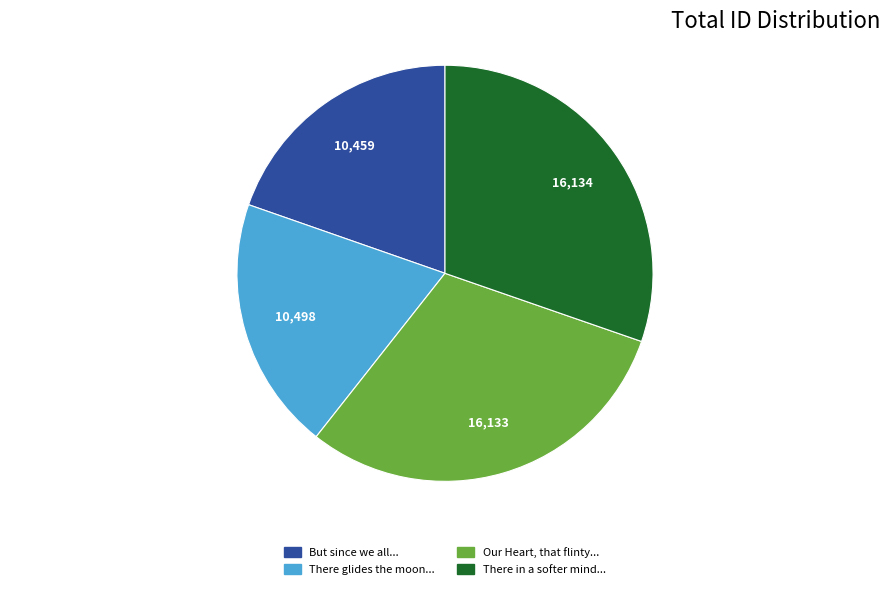

Count the number of slices in the pie.

4